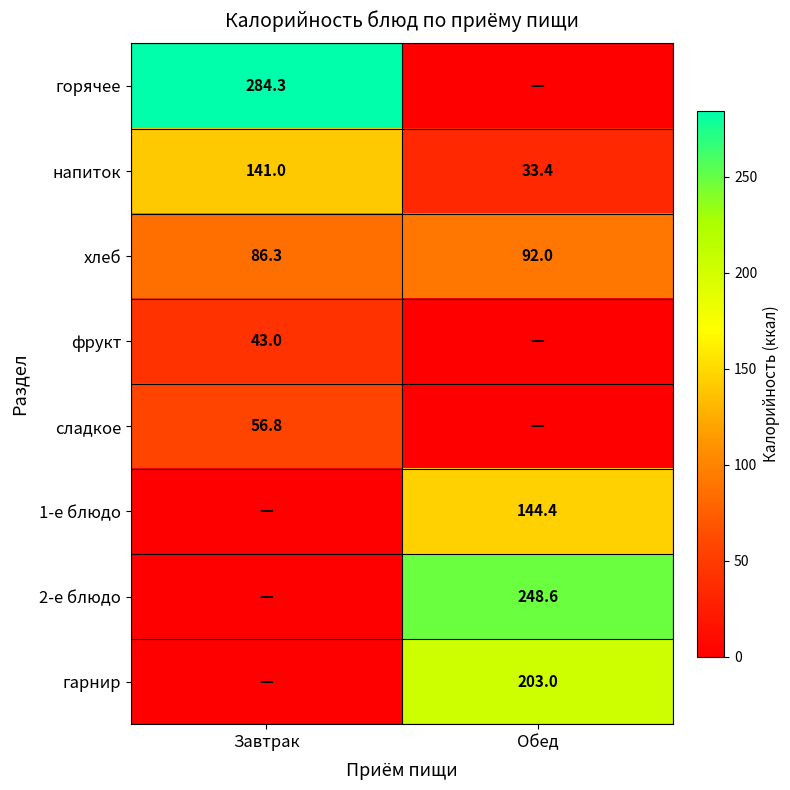

What is the spread (max minus min) of values at Завтрак?

284.3